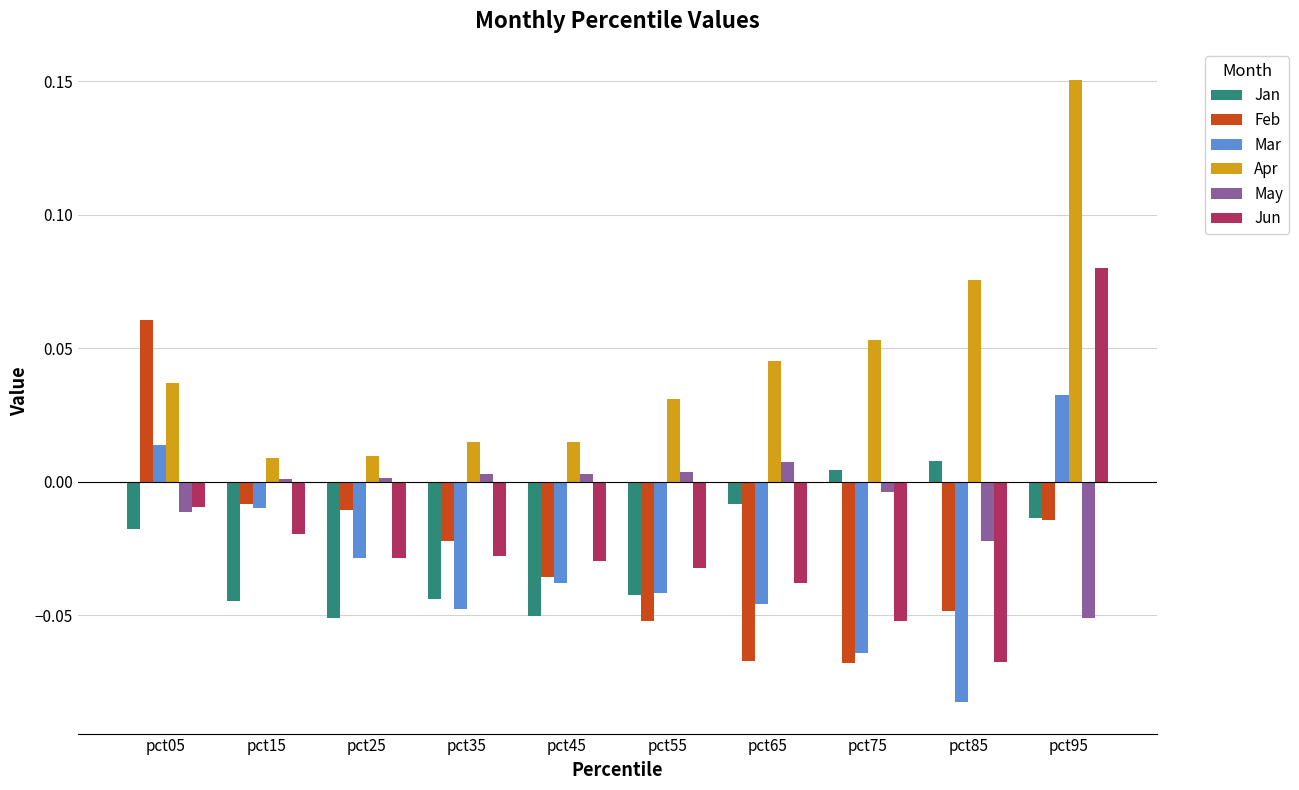

How many bars are there in total?

60